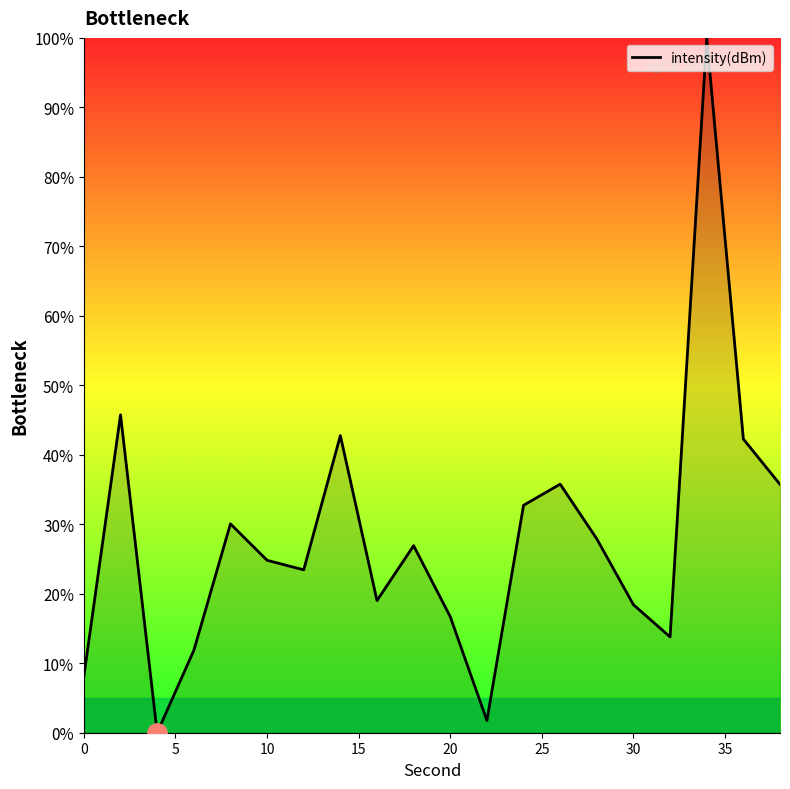

True or false: there are more than 0 points higher than both neighbors.

True